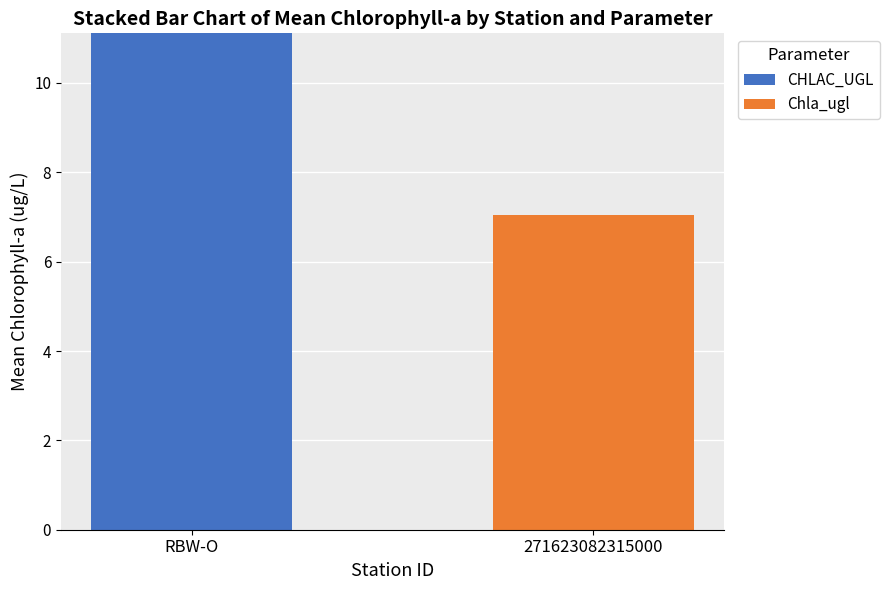

Are the bars grouped side by side (vs. stacked)?

No